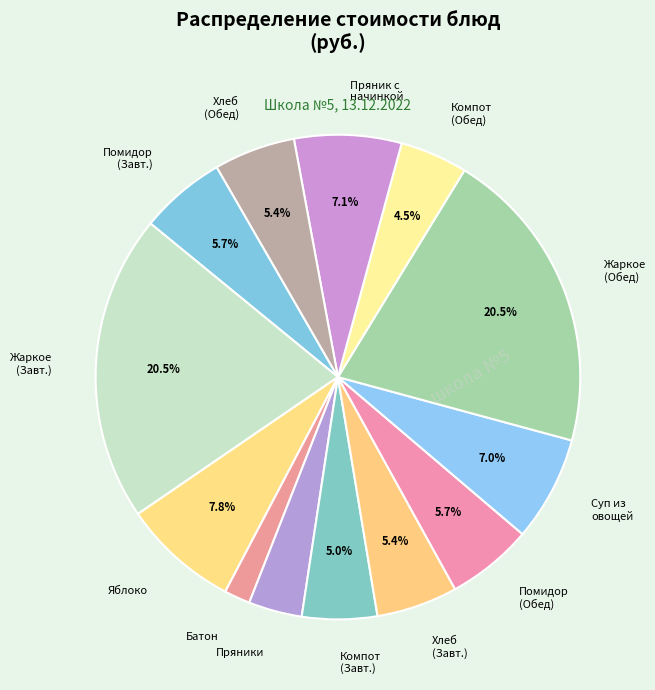

Does any single category account for the majority?

No